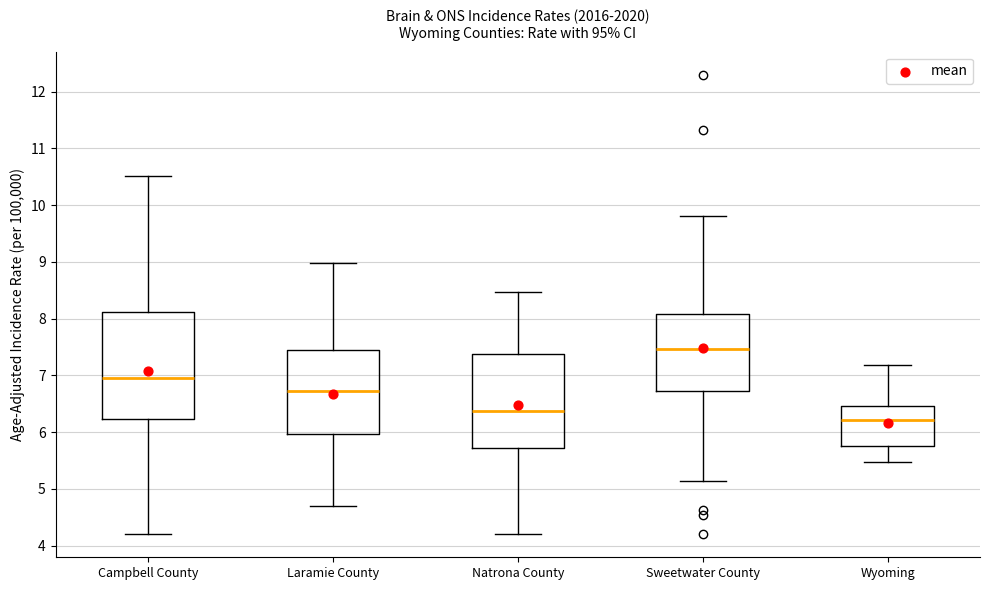

Where is the upper edge of the box for Laramie County on the y-axis? The values are not printed on the chart, so give them approximately, as read against the axis.

7.4